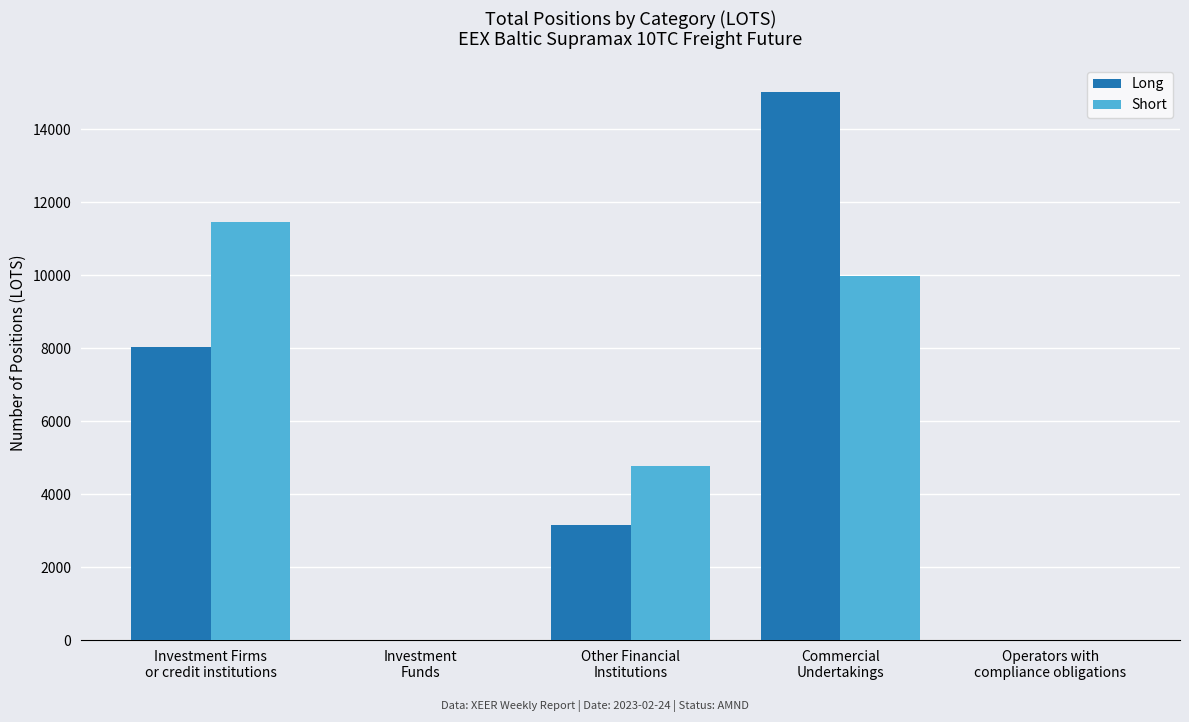

Reading left to right, extract all data points from this chart.

Long: 8045.0	0.0	3155.5	15016.8	0.0
Short: 11469.0	0.0	4761.0	9987.3	0.0